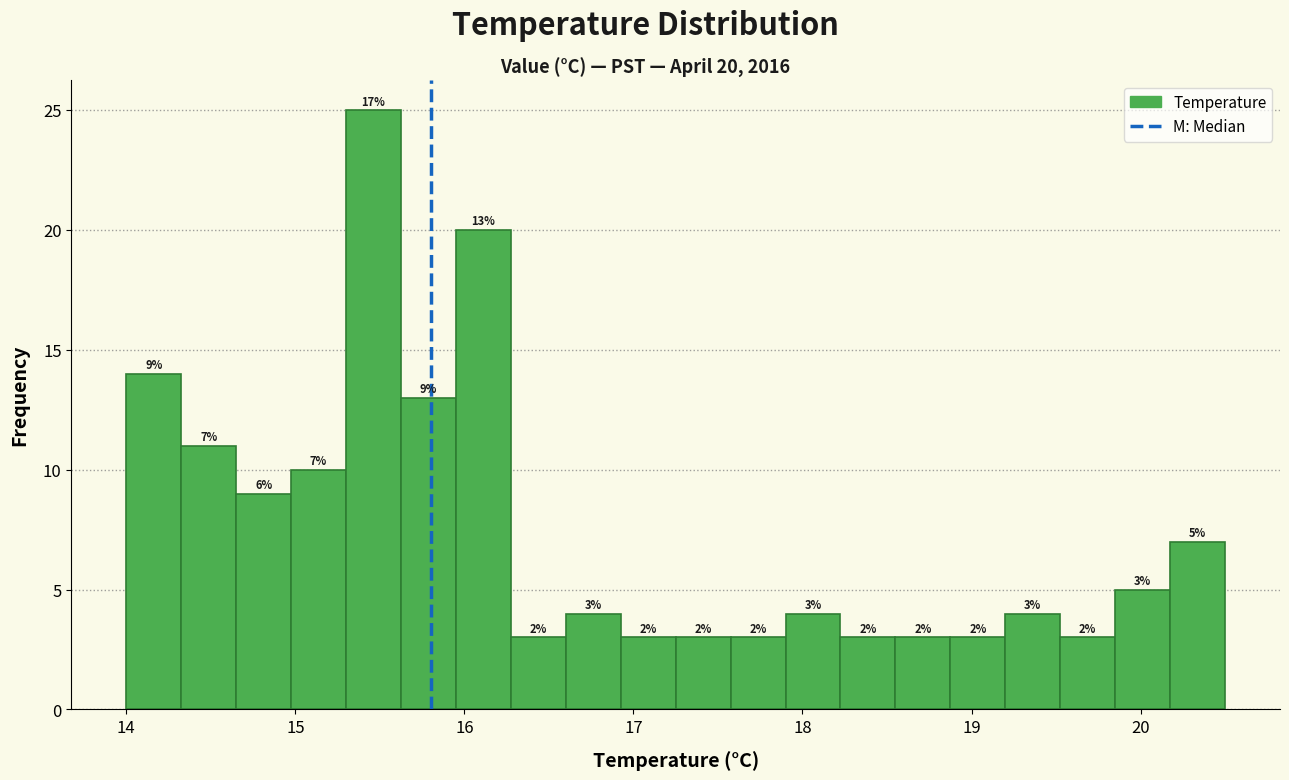

Around what value on the x-axis is the tallest bar? Give the approximate position of its centre, as read against the axis.

15.5